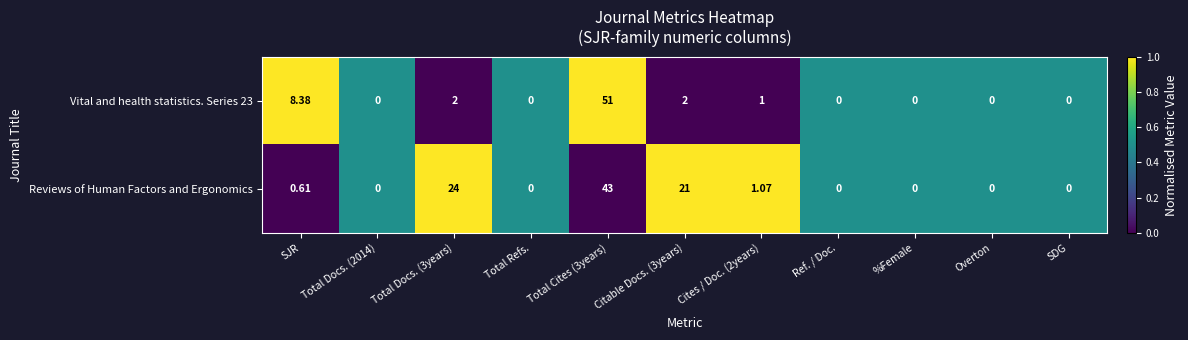

At which label is Vital and health statistics. Series 23 closest to 25?

SJR